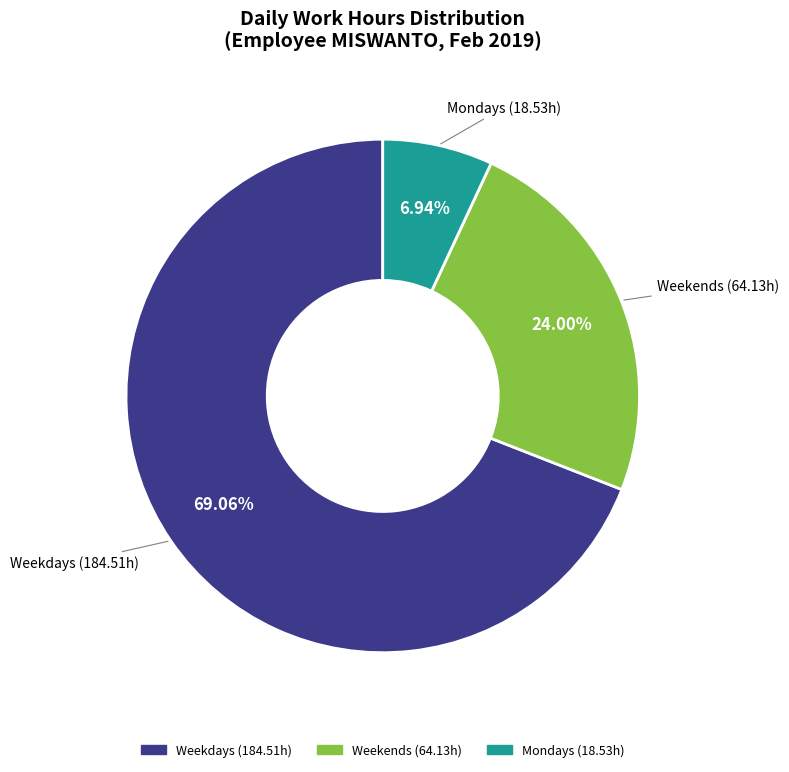

Approximately how many times larger is the value at Weekdays (184.51h) compared to Mondays (18.53h)?

10.0